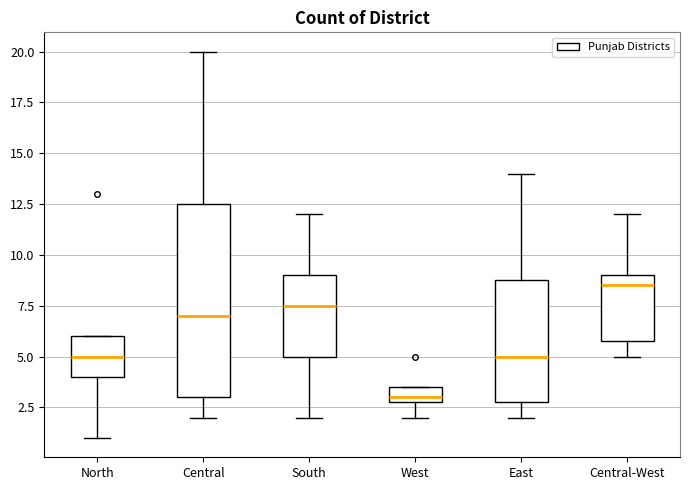

Where is the lower edge of the box for South on the y-axis? The values are not printed on the chart, so give them approximately, as read against the axis.

5.0